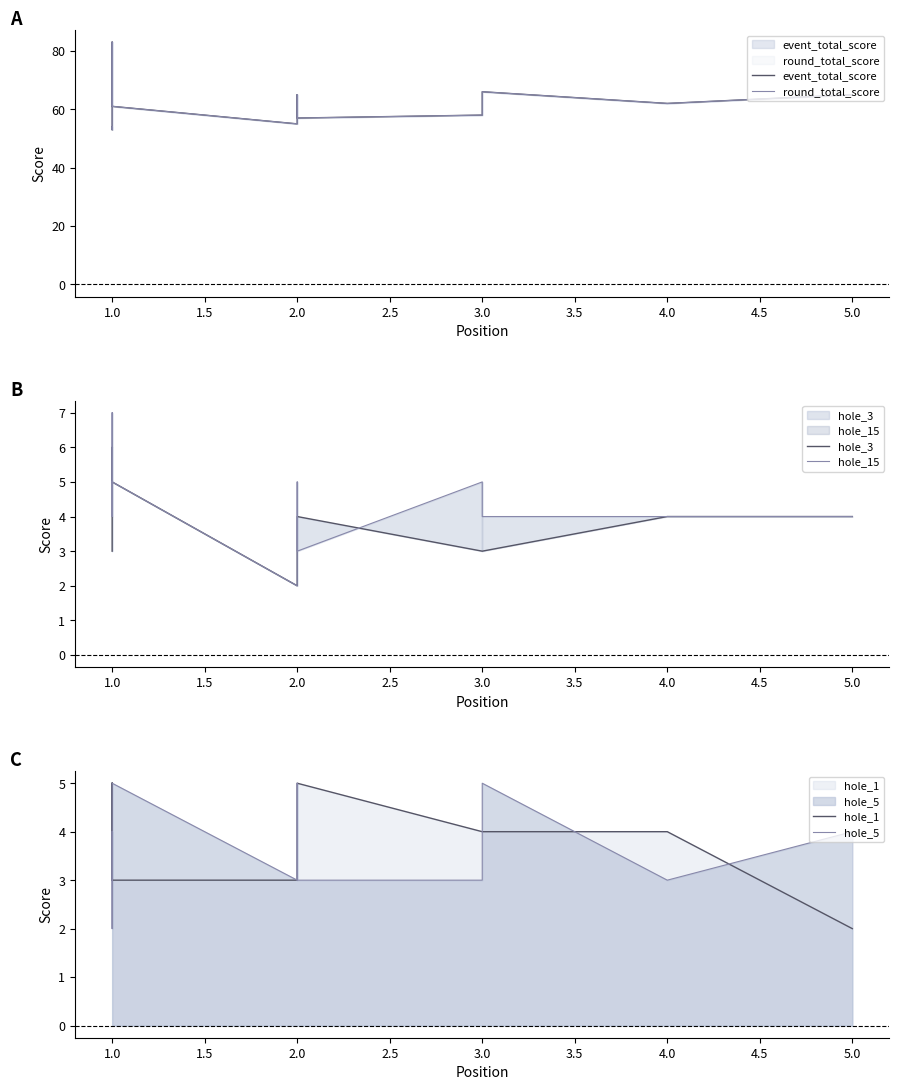

The hole_15 series shows 1 at 5.0. True or false?

False